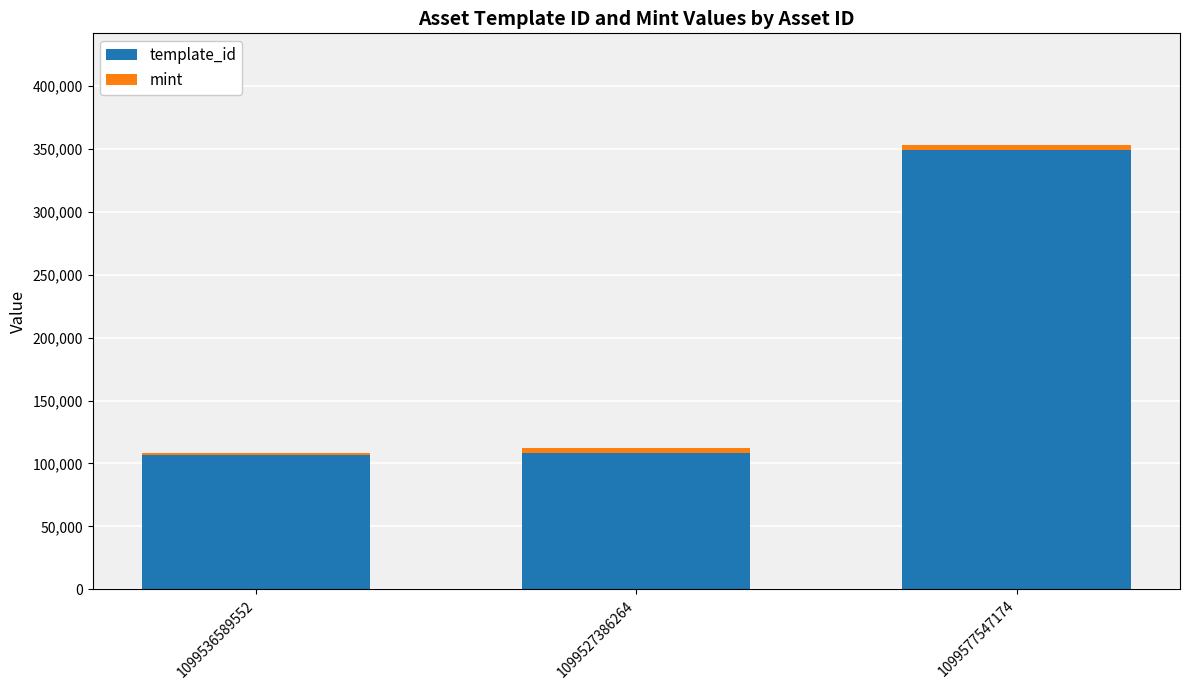

What is the sum of all template_id values?

564647